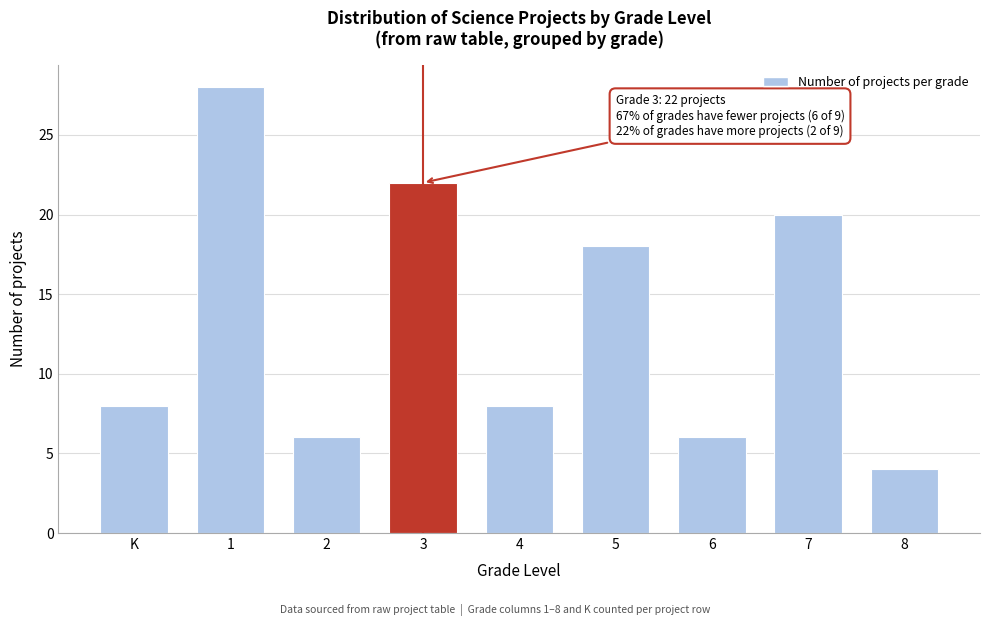

Reading left to right, extract all data points from this chart.

8	28	6	22	8	18	6	20	4